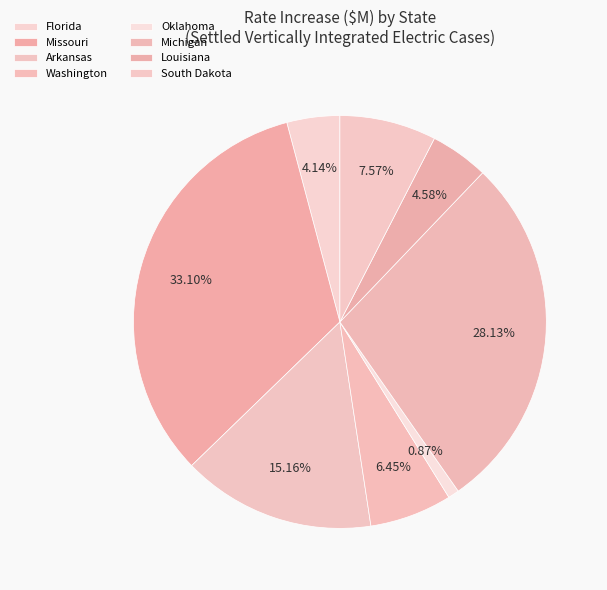

Count the number of slices in the pie.

8